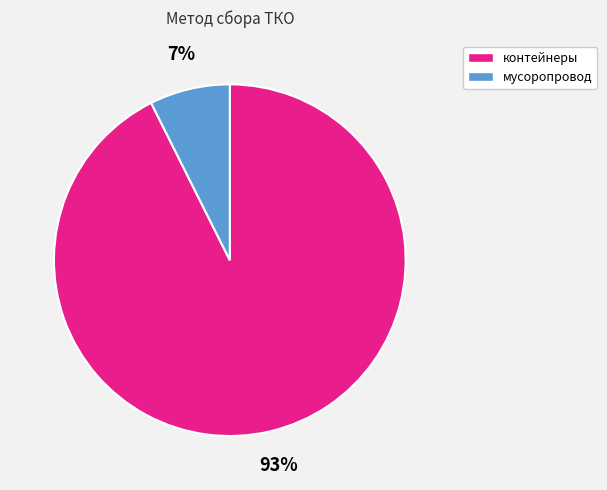

Approximately how many times larger is the value at мусоропровод compared to контейнеры?

0.1